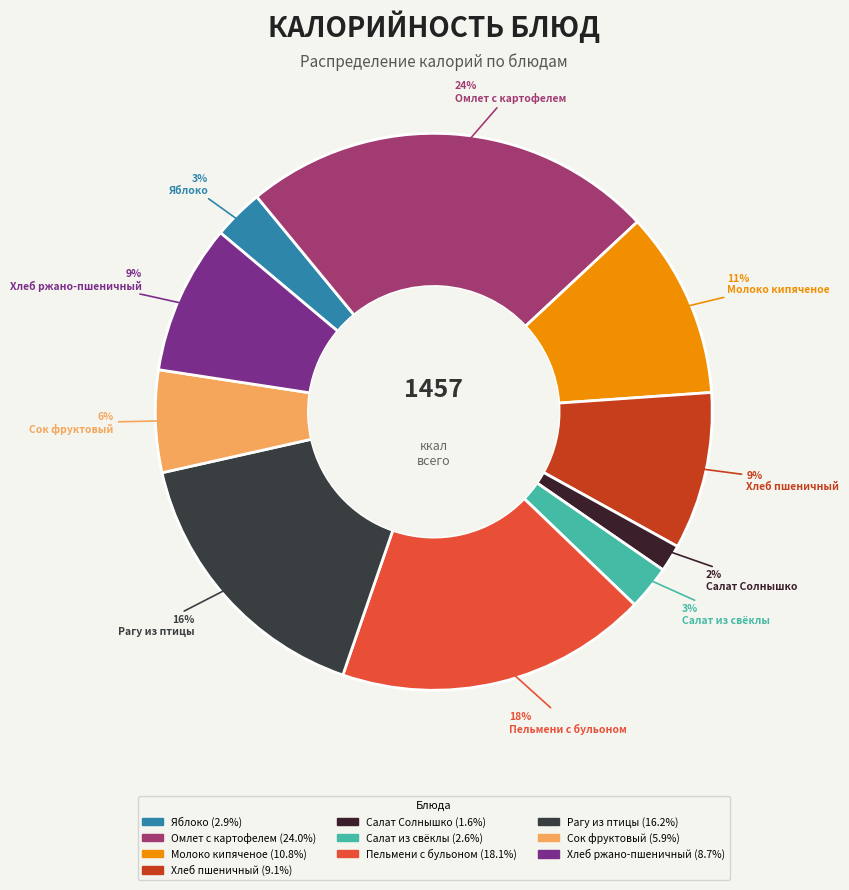

The Рагу из птицы slice represents 27% of the pie. True or false?

False